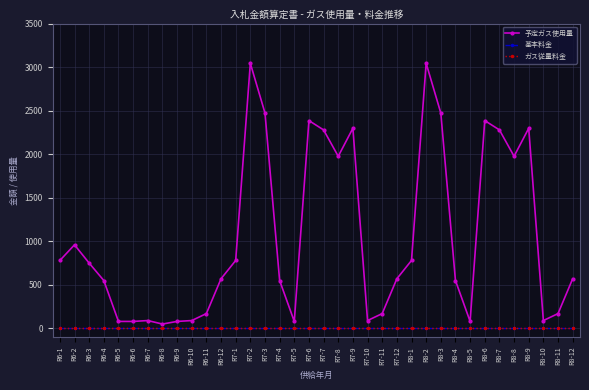

What value does the 予定ガス使用量 series have at R8-8, to the nearest 10?

1980